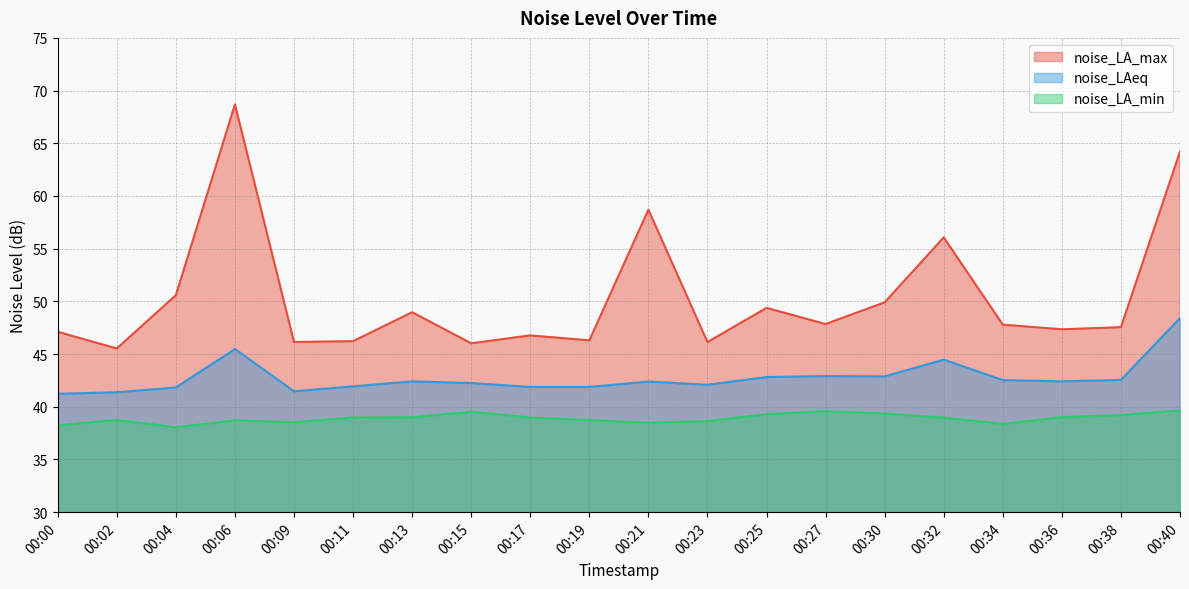

Is it true that noise_LAeq equals 60.7 at 00:30?

False